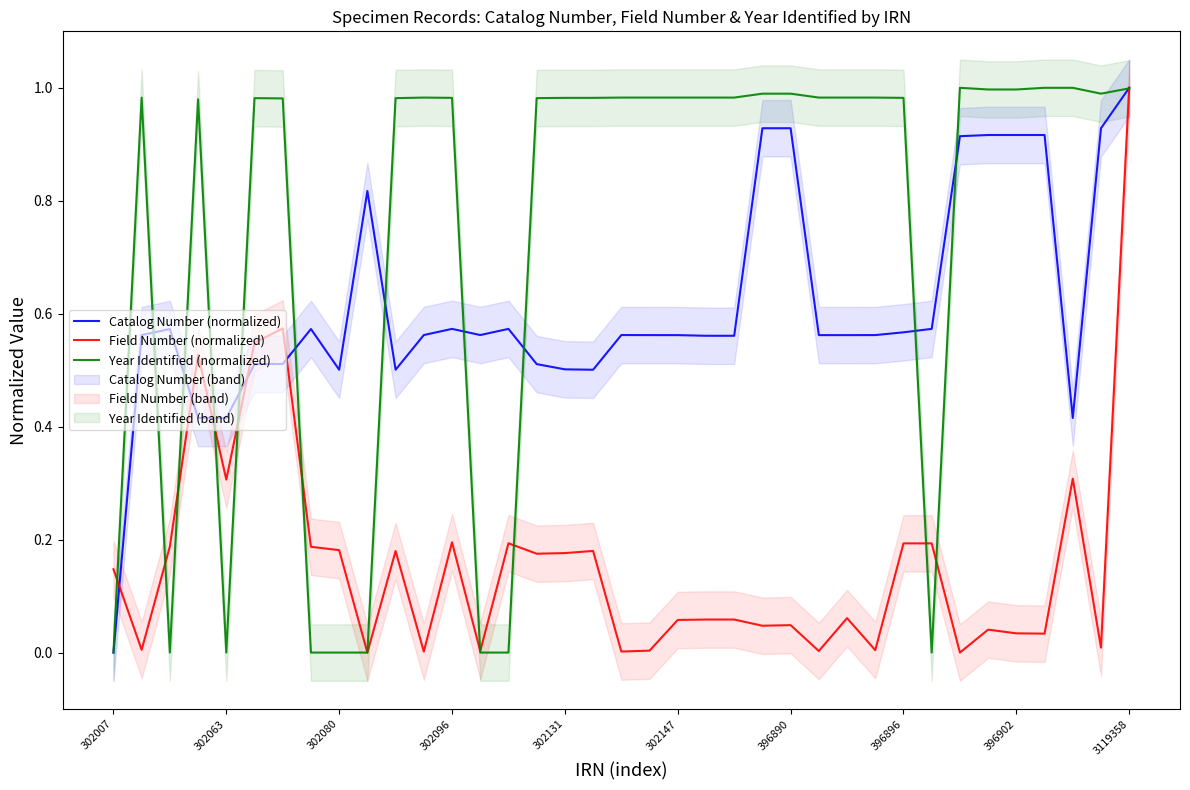

What are all the series names shown in the legend?

Catalog Number (normalized), Field Number (normalized), Year Identified (normalized)